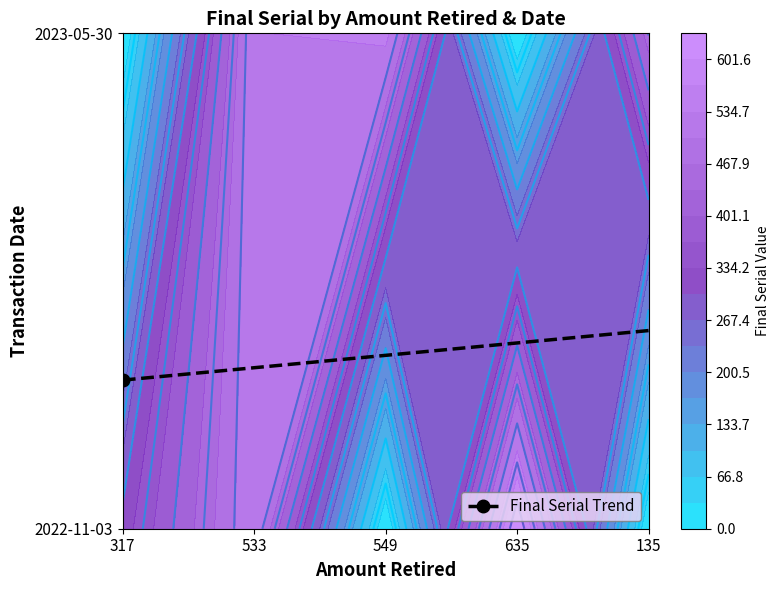

What is the change in value from 317 to 135?

+0.4